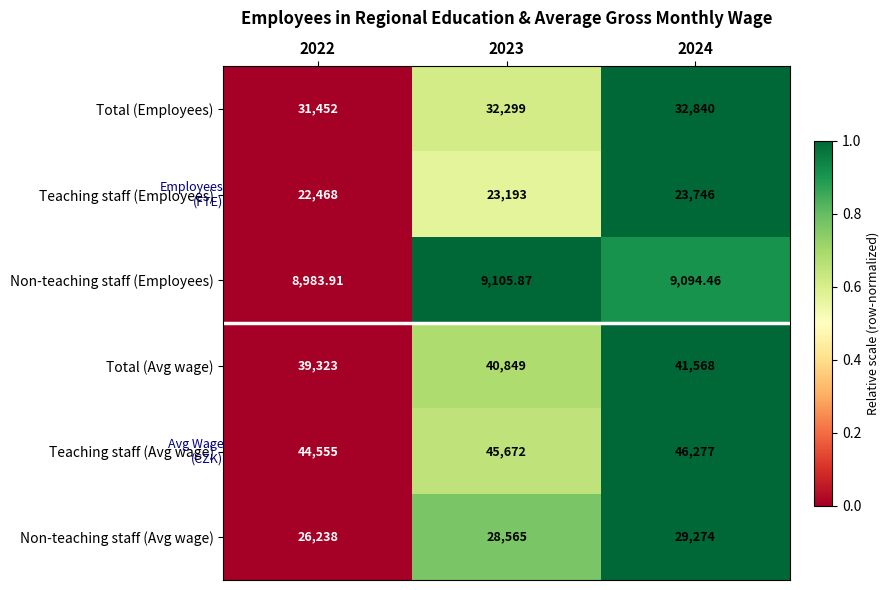

List the series in order of their peak value, highest first.

Teaching staff (Avg wage), Total (Avg wage), Total (Employees), Non-teaching staff (Avg wage), Teaching staff (Employees), Non-teaching staff (Employees)